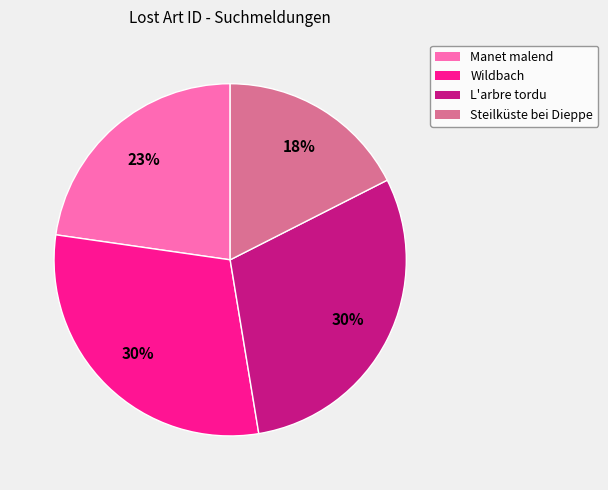

To the nearest percent, what is the difference between the largest and smallest slice percentages?

12%